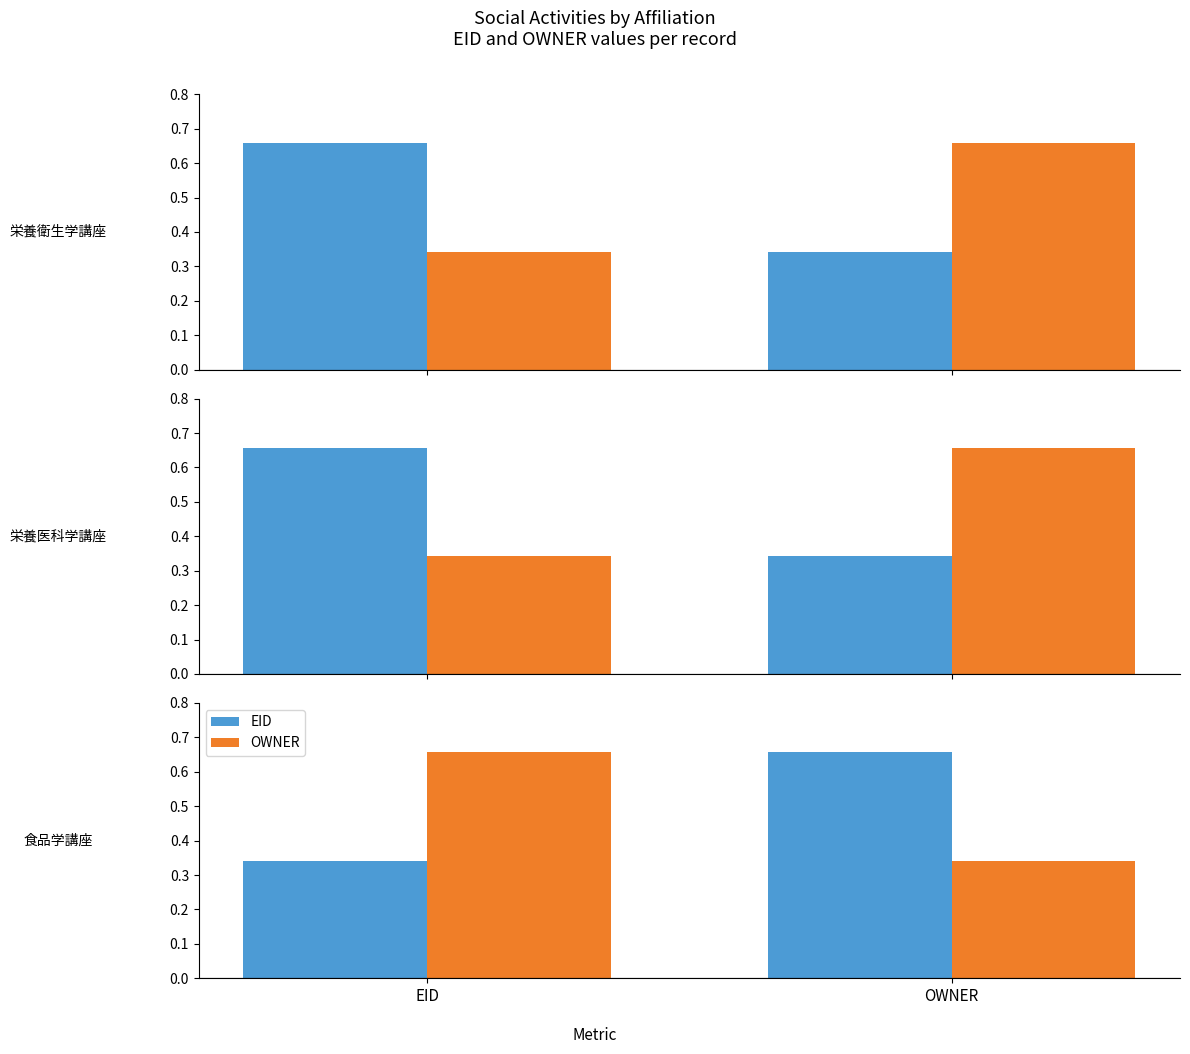

How many series are shown in this chart?

2